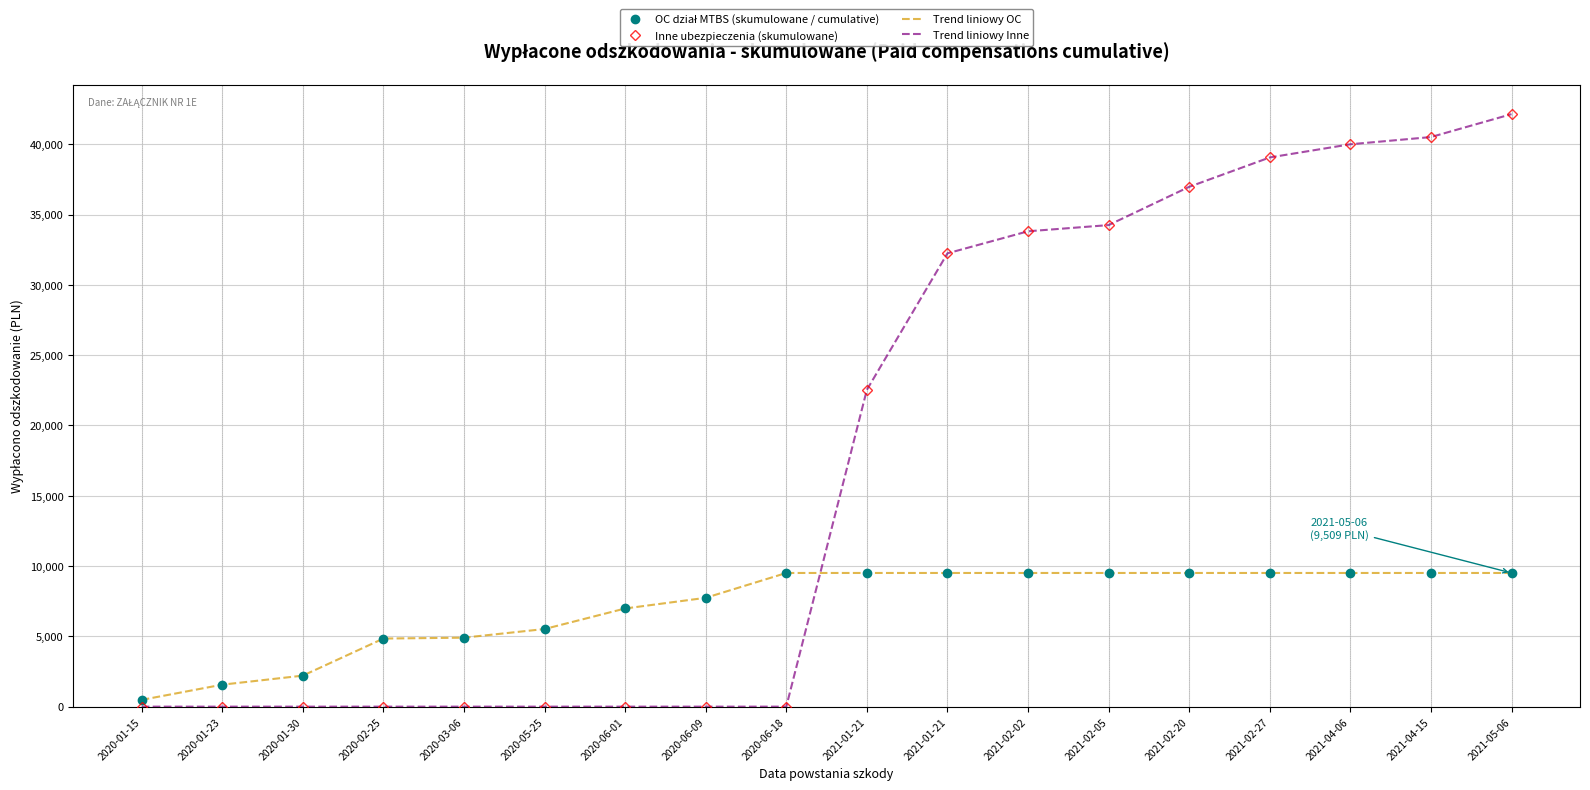

What is the sum of all Trend liniowy Inne values?

321561.0